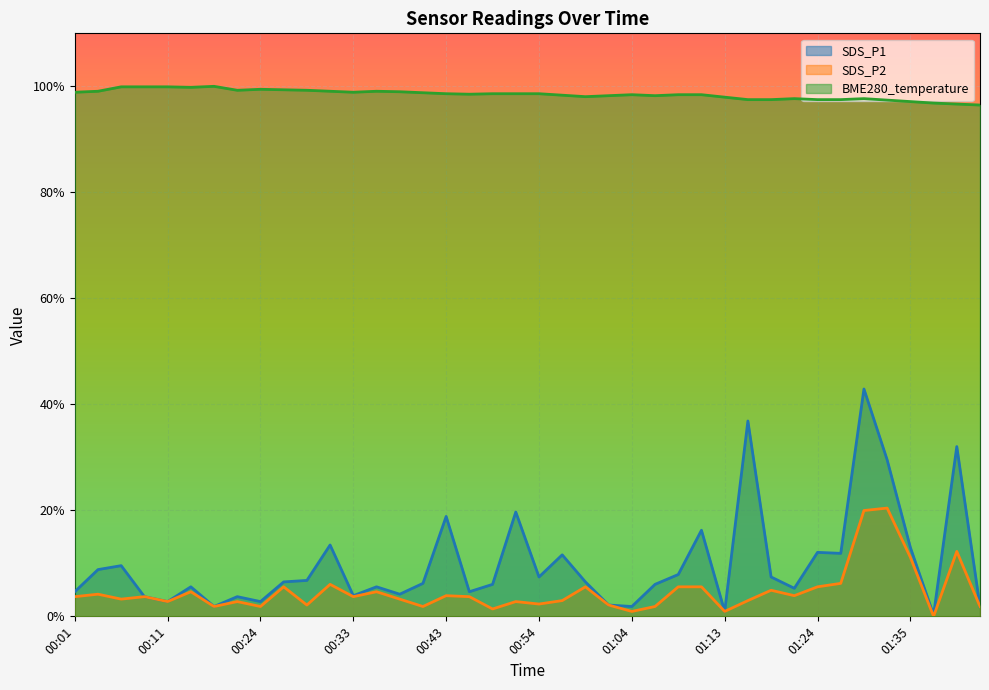

The value of SDS_P1 at 01:06 is 6.0. True or false?

True